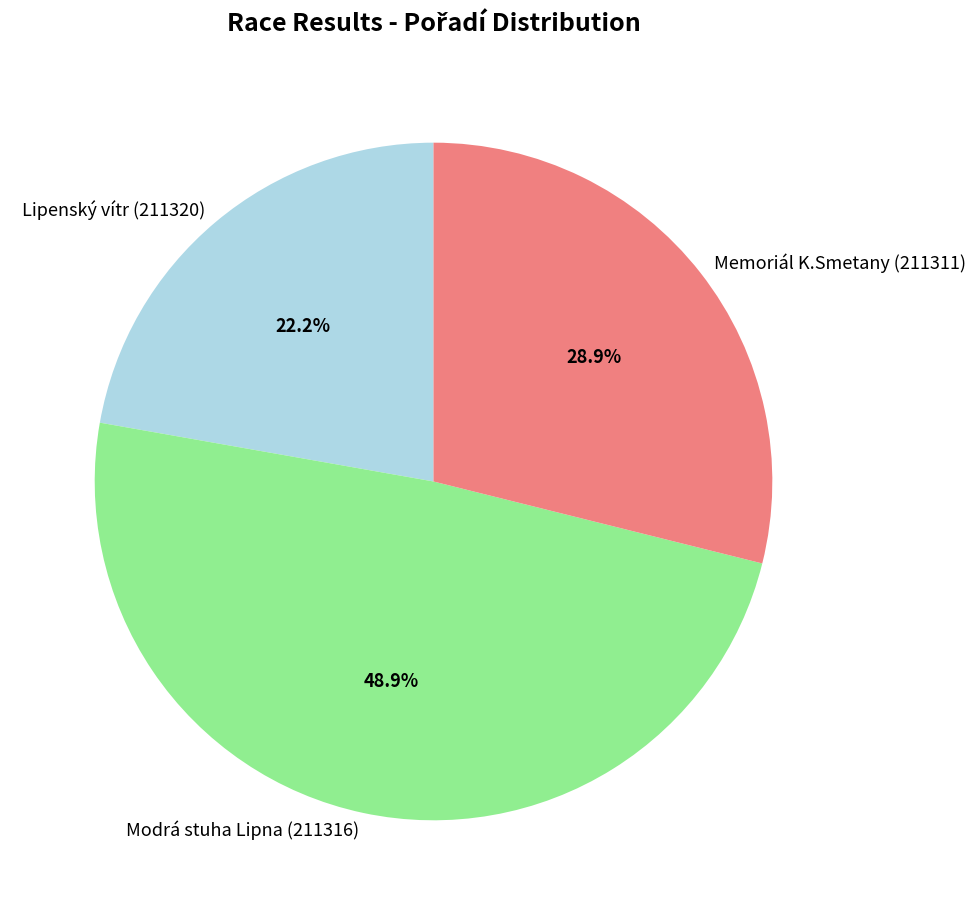

Which has a higher value, Modrá stuha Lipna (211316) or Lipenský vítr (211320)?

Modrá stuha Lipna (211316)